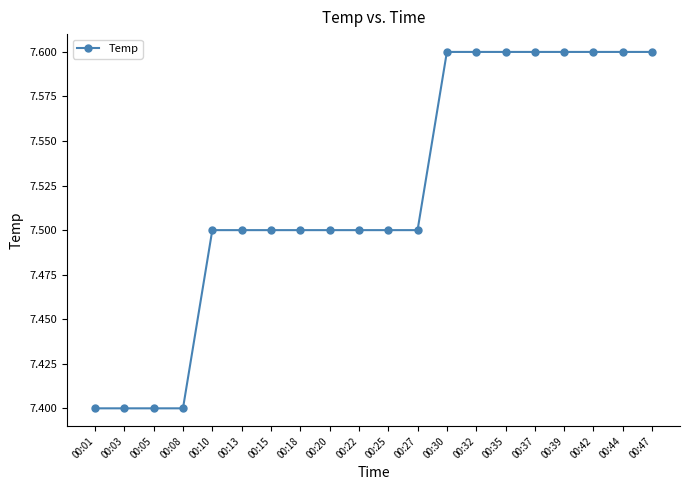

How many values are between 7 and 8?

20